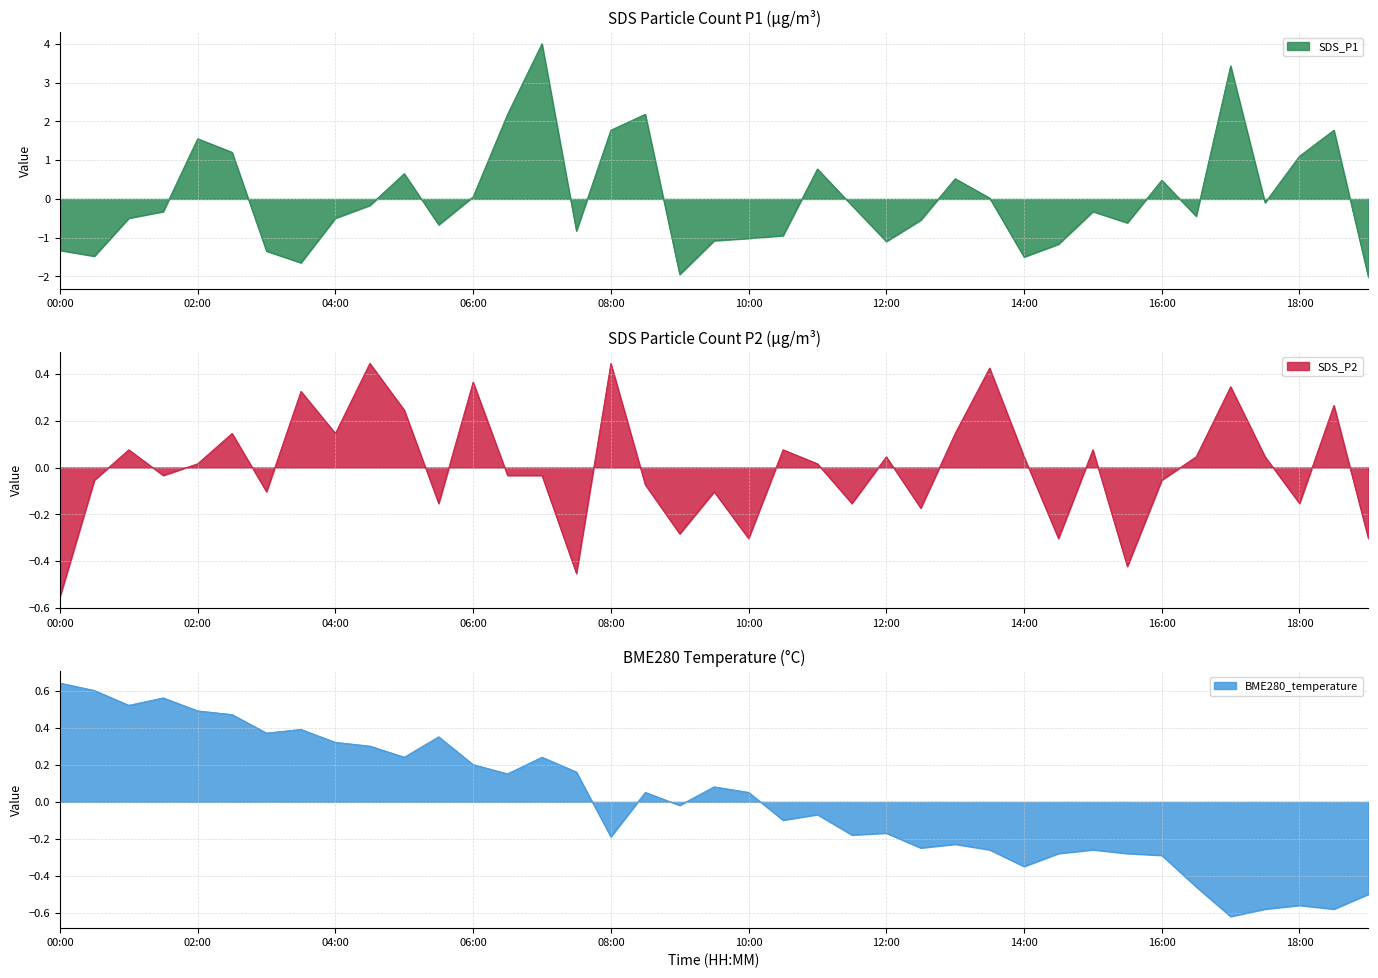

In SDS_P2, how many points are higher than both neighbors (excluding endpoints)?

13